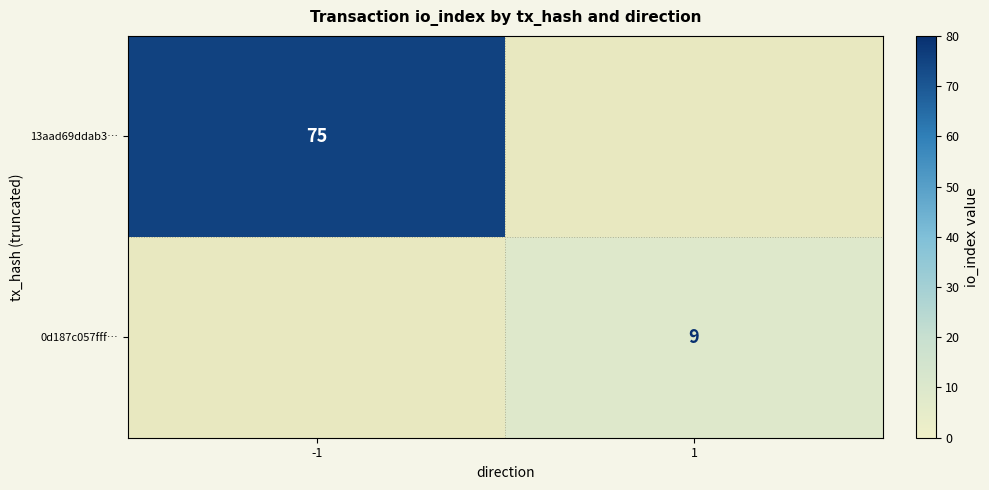

Which series changed the most between -1 and 1?

13aad69ddab3…